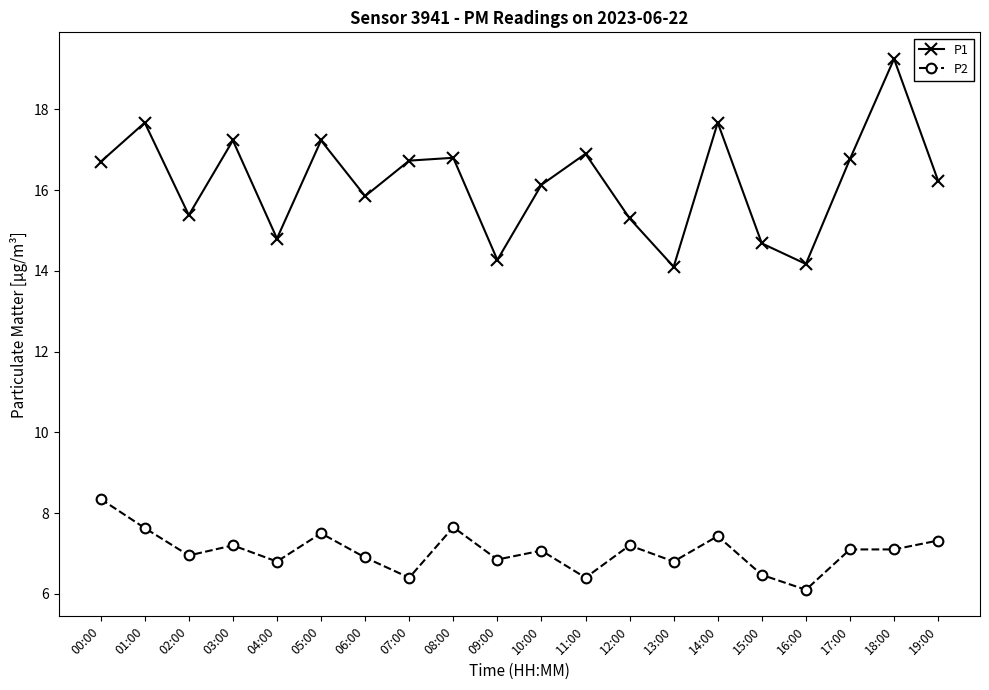

Read the P2 value at 16:00.

6.1